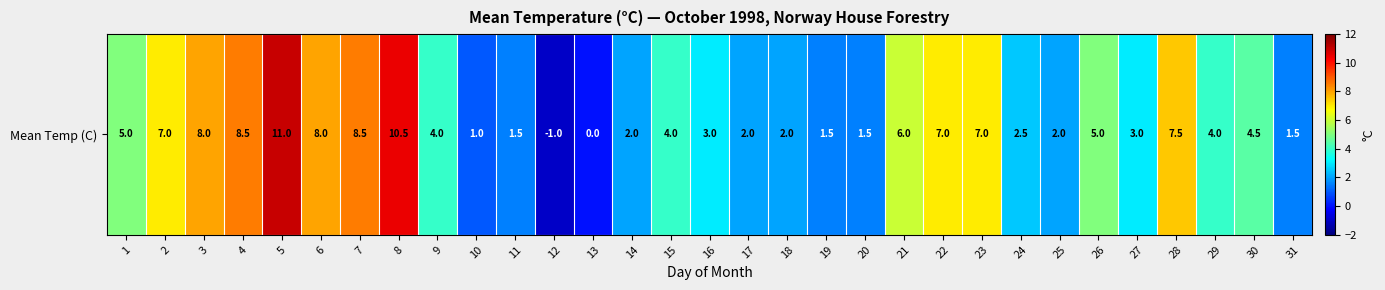

What is the sum of the values at 3 and 31?

9.5